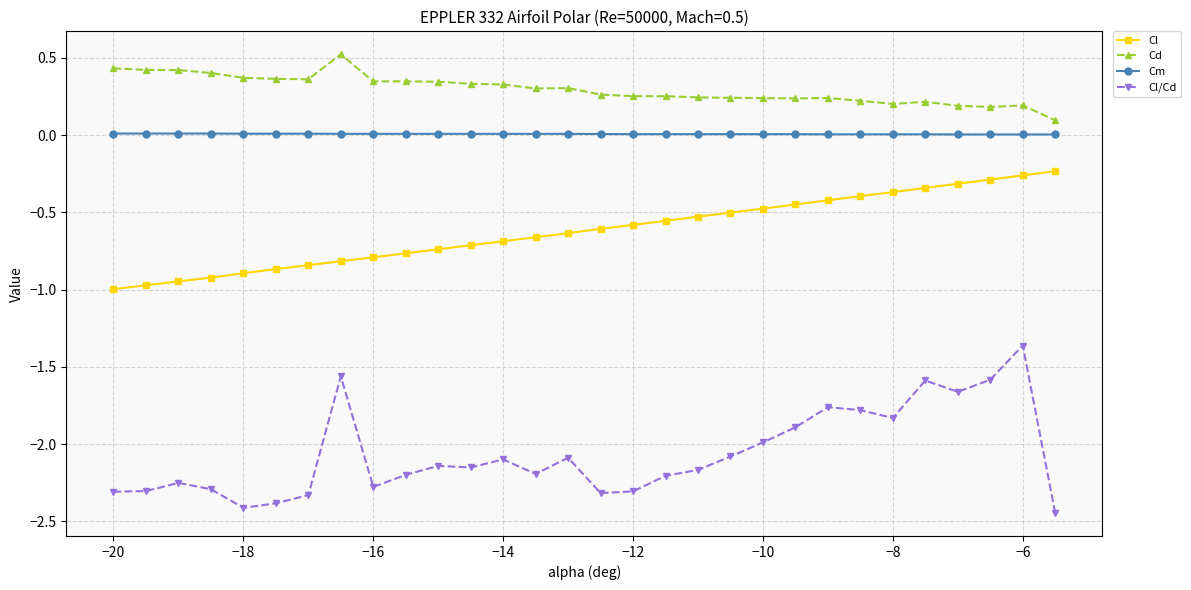

Which series has the largest range (max minus min)?

Cl/Cd